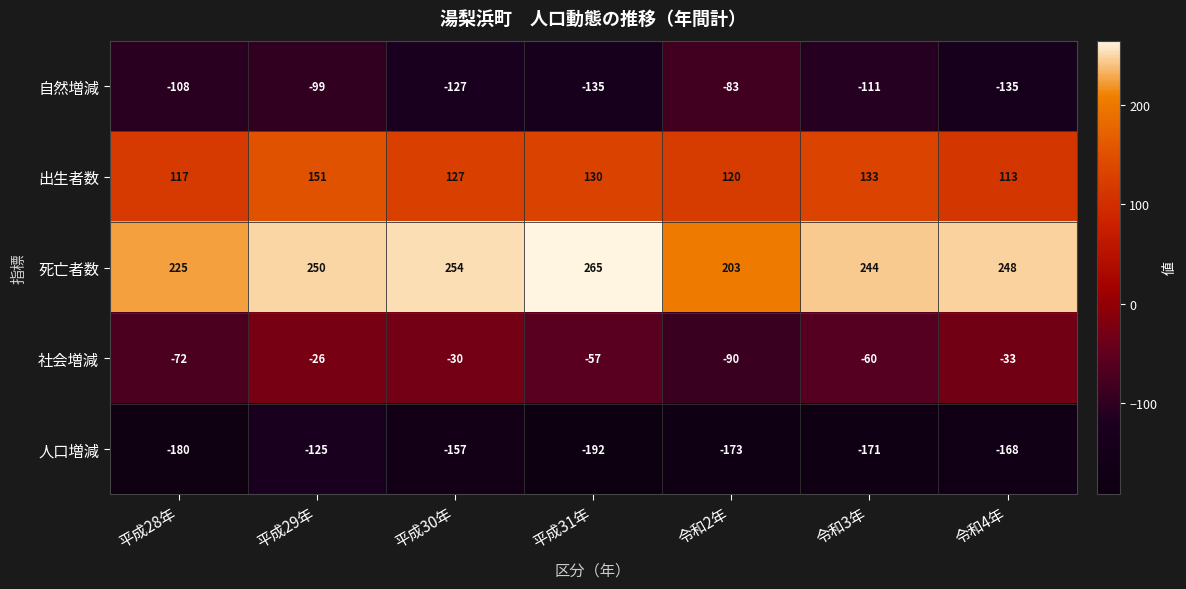

How many data points in 死亡者数 are less than 248?

3